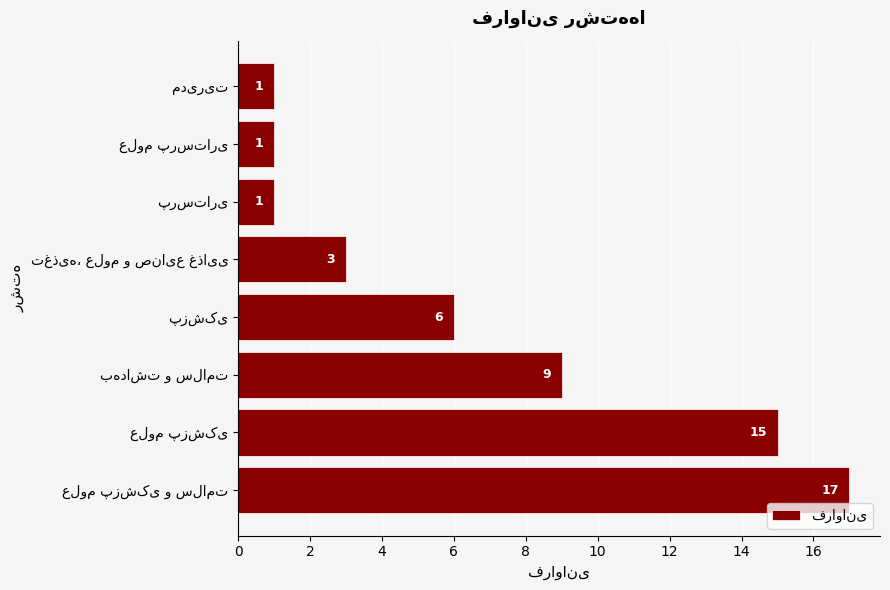

What is the difference between the maximum and minimum values?

16